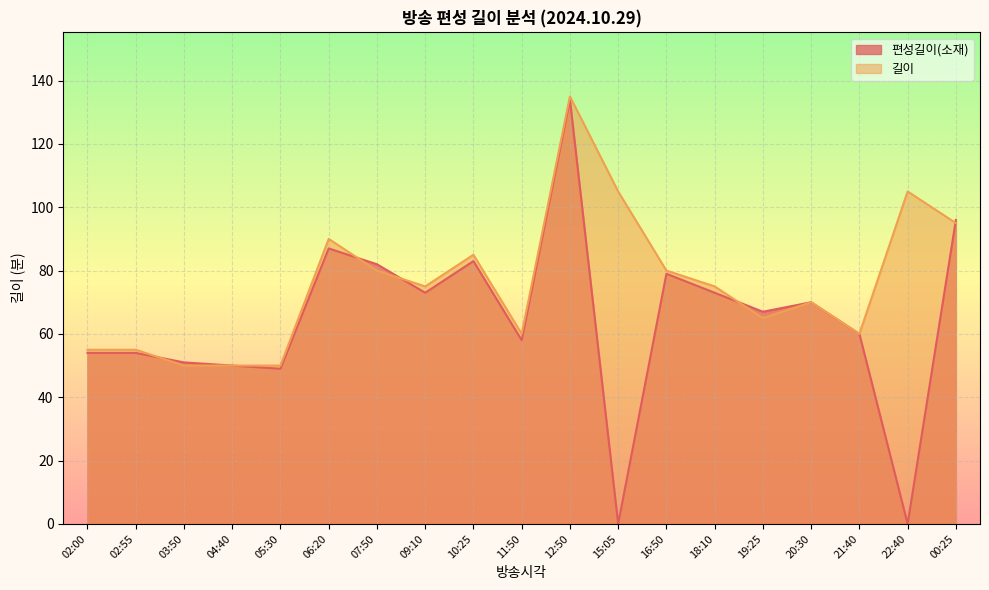

Reading right to left, extract all data points from this chart.

편성길이(소재): 00:25=96	22:40=0	21:40=60	20:30=70	19:25=67	18:10=73	16:50=79	15:05=0	12:50=134	11:50=58	10:25=83	09:10=73	07:50=82	06:20=87	05:30=49	04:40=50	03:50=51	02:55=54	02:00=54
길이: 00:25=95	22:40=105	21:40=60	20:30=70	19:25=65	18:10=75	16:50=80	15:05=105	12:50=135	11:50=60	10:25=85	09:10=75	07:50=80	06:20=90	05:30=50	04:40=50	03:50=50	02:55=55	02:00=55